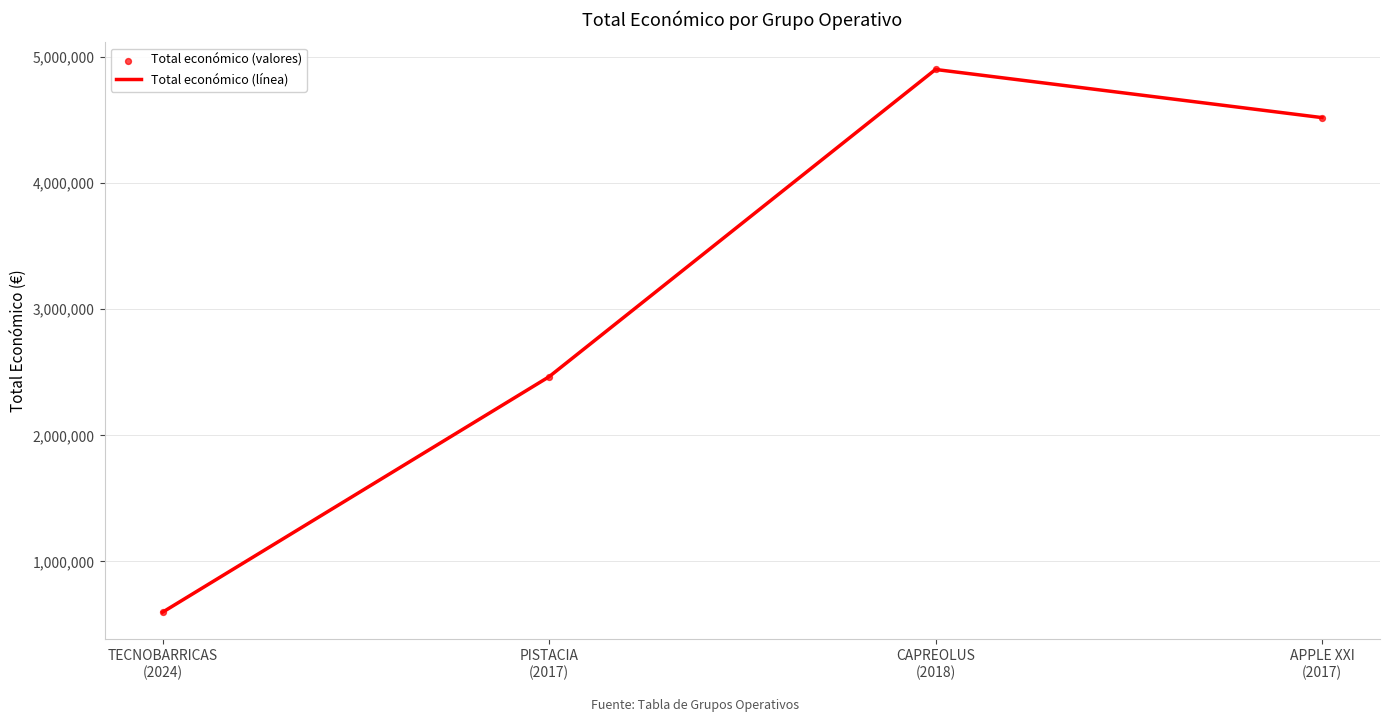

True or false: there are more than 0 points higher than both neighbors.

True